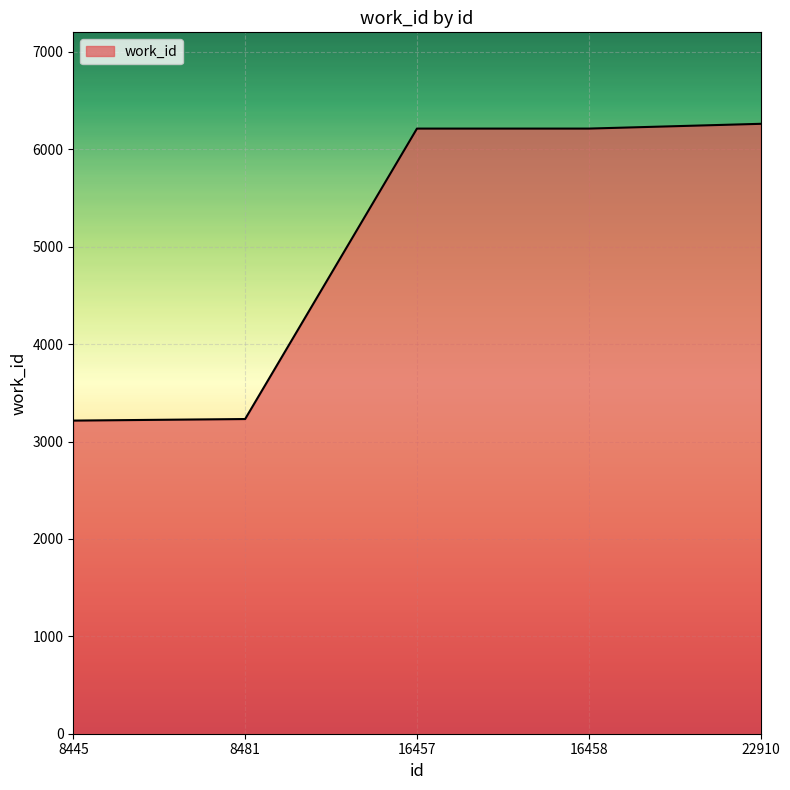

What is the difference between the maximum and minimum values?

3047